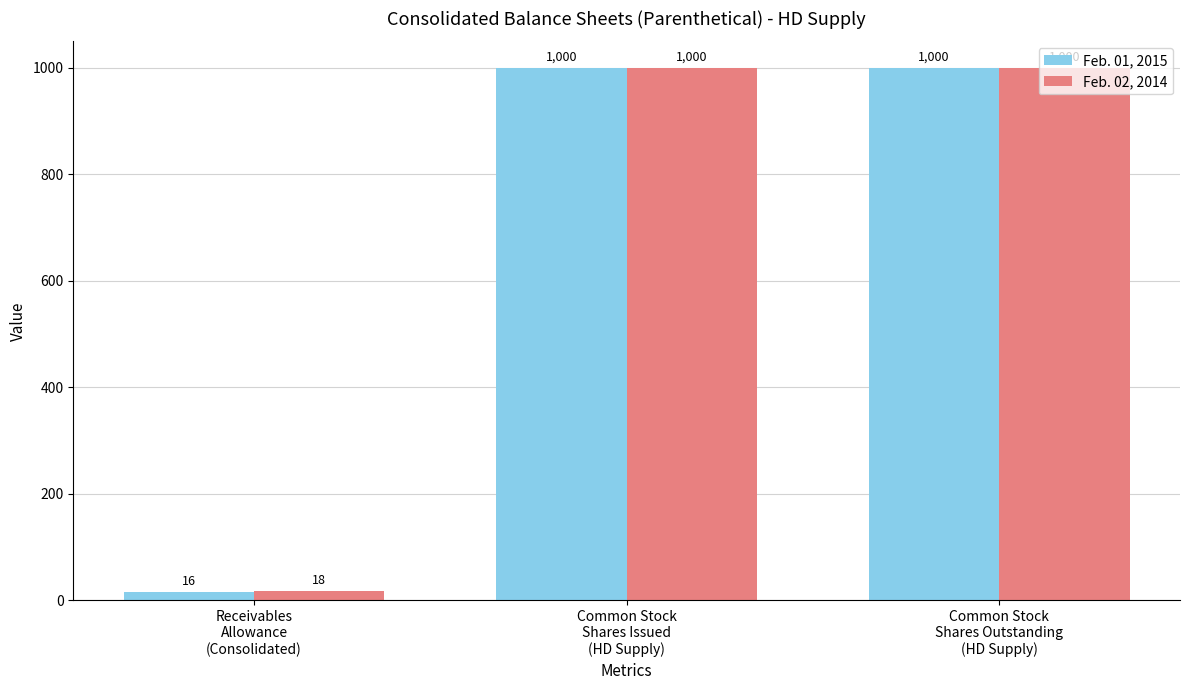

List the series in order of their overall mean, lowest first.

Feb. 01, 2015, Feb. 02, 2014